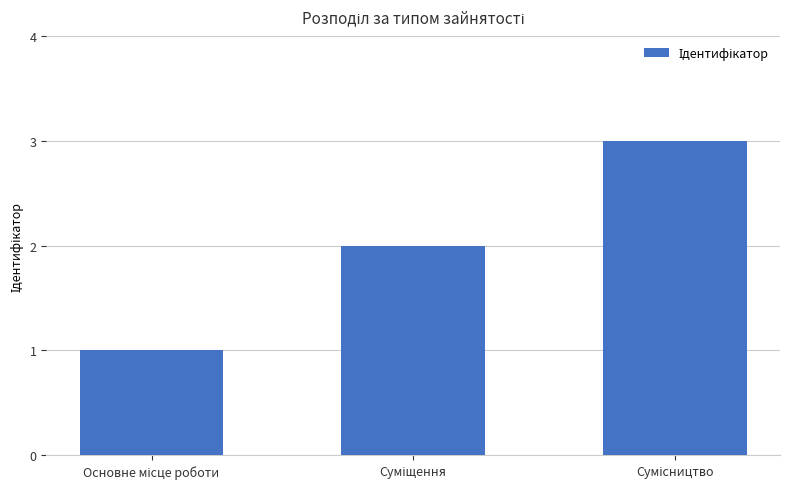

Are the bars horizontal?

No